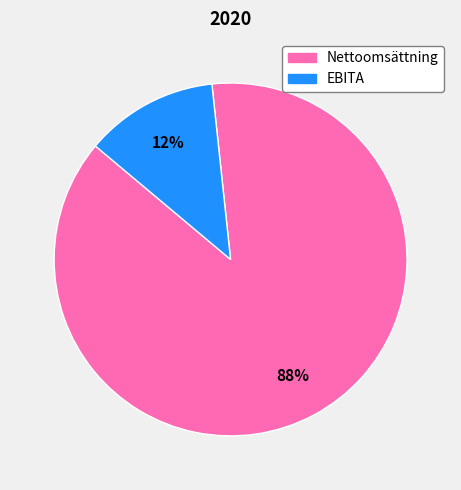

Is there a majority slice in this chart?

Yes